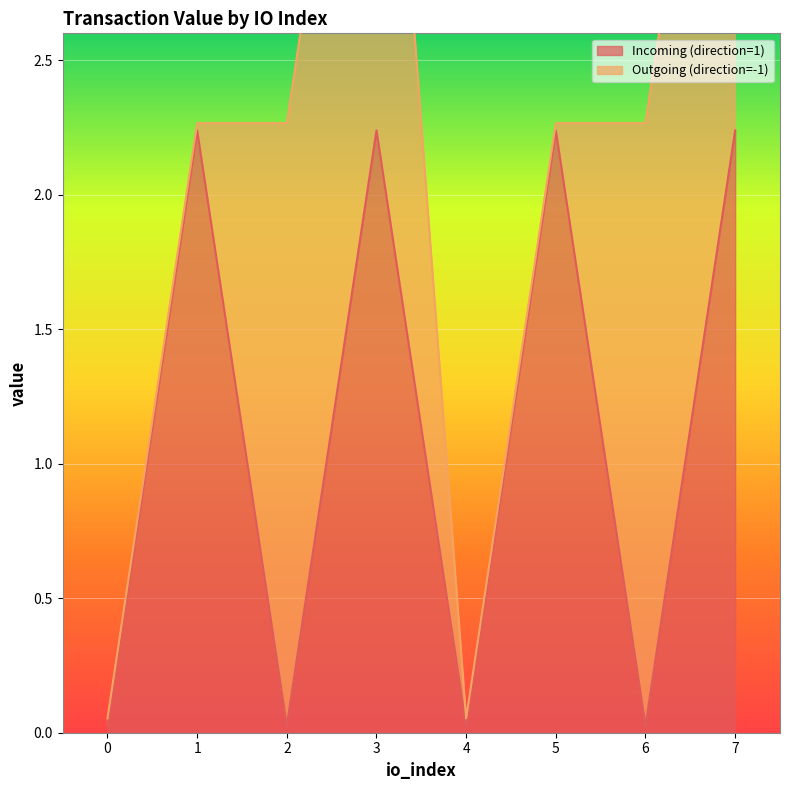

What is the change in value from 0 to 3?

+2.2